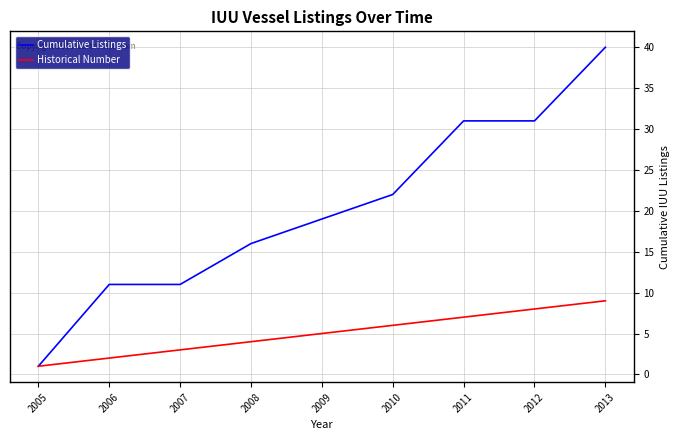

How many lines are shown in the chart?

2